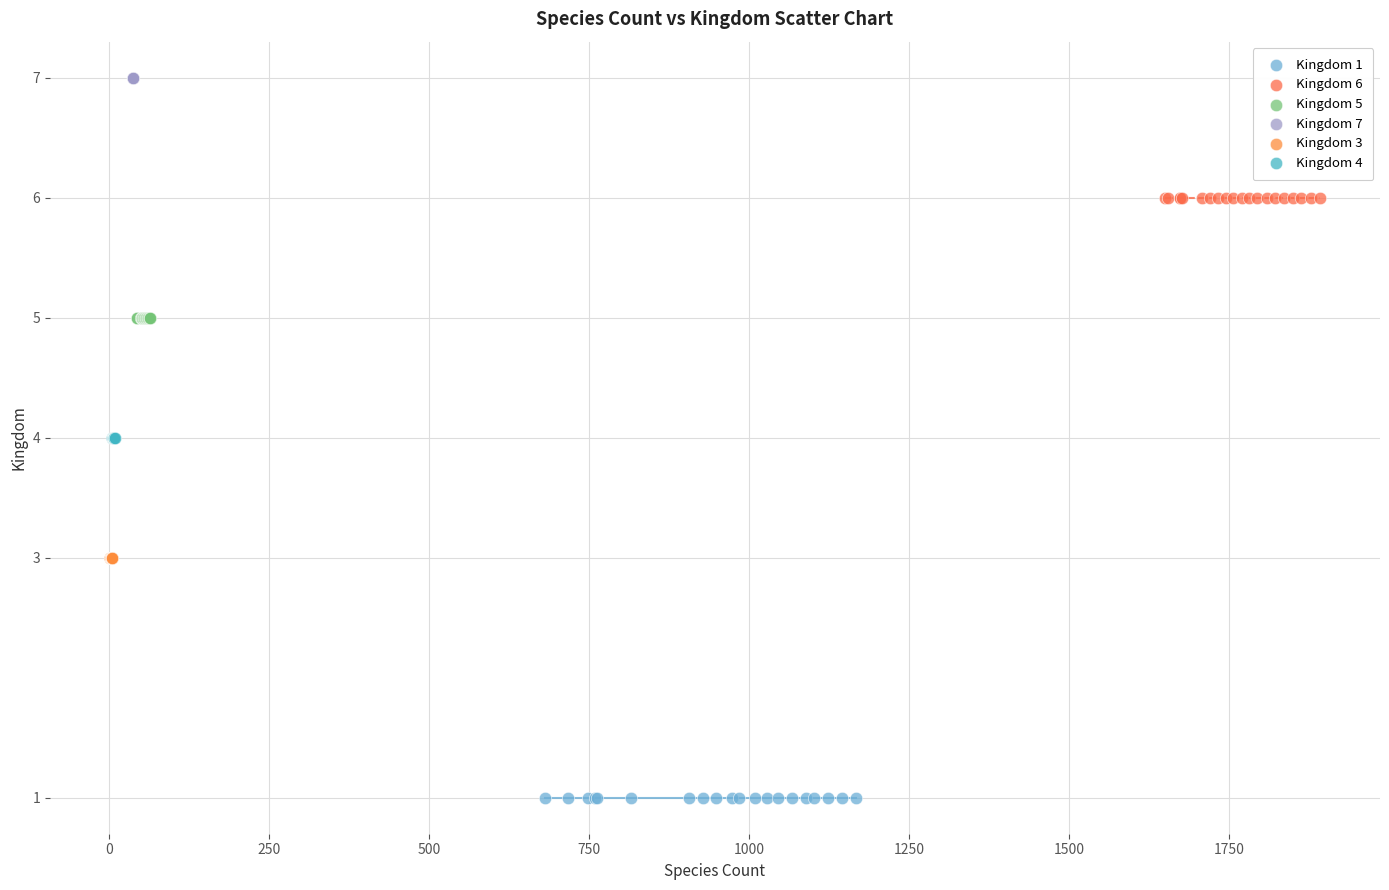

Which series contains the lowest Y value?

Kingdom 1